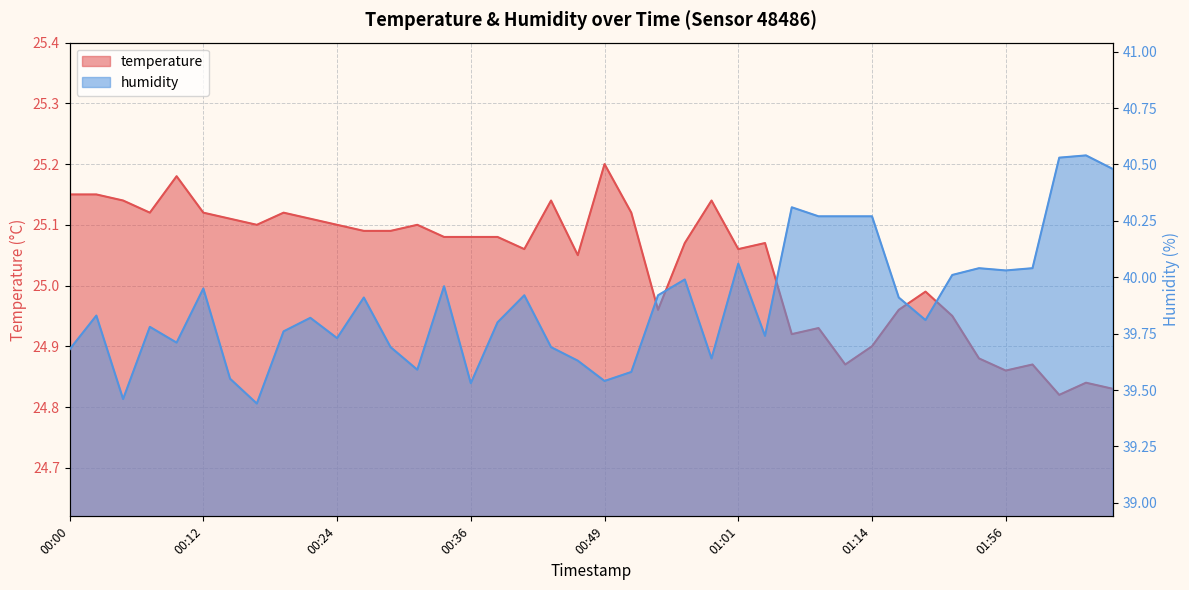

Reading left to right, transcribe all the data shown in this chart.

temperature: 25.1	25.1	25.1	25.1	25.2	25.1	25.1	25.1	25.1	25.1	25.1	25.1	25.1	25.1	25.1	25.1	25.1	25.1	25.1	25.1	25.2	25.1	25.0	25.1	25.1	25.1	25.1	24.9	24.9	24.9	24.9	25.0	25.0	24.9	24.9	24.9	24.9	24.8	24.8	24.8
humidity: 39.7	39.8	39.5	39.8	39.7	40.0	39.5	39.4	39.8	39.8	39.7	39.9	39.7	39.6	40.0	39.5	39.8	39.9	39.7	39.6	39.5	39.6	39.9	40.0	39.6	40.1	39.7	40.3	40.3	40.3	40.3	39.9	39.8	40.0	40.0	40.0	40.0	40.5	40.5	40.5